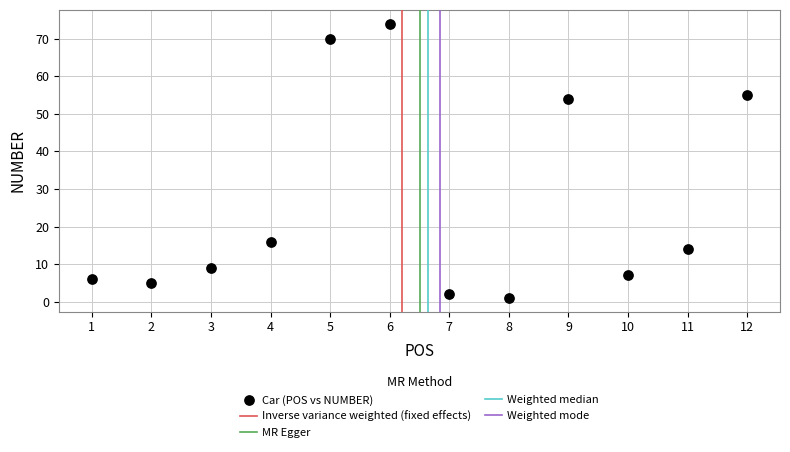

What Y value in the scatter plot is closest to 37?

54